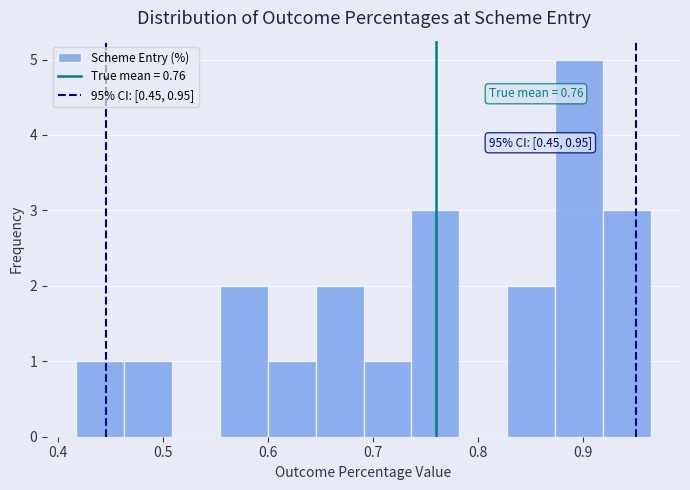

Which range on the x-axis has the tallest bar?

0.87 to 0.92